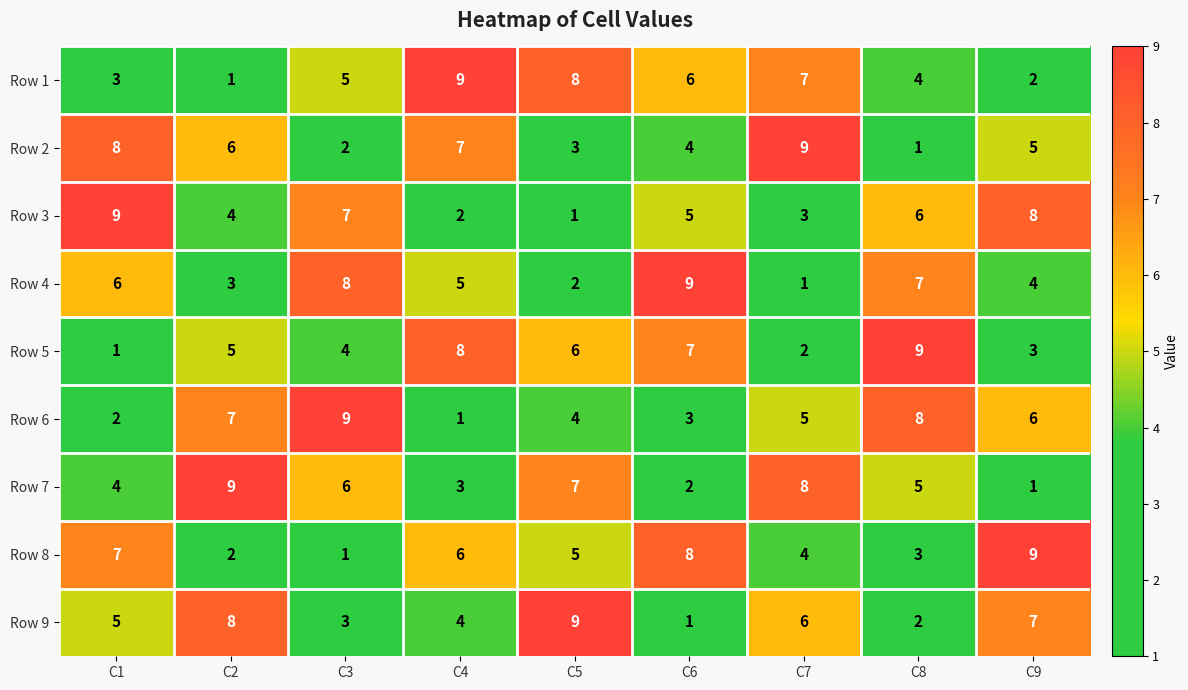

Count the Row 6 values in the range 3 to 7.

5